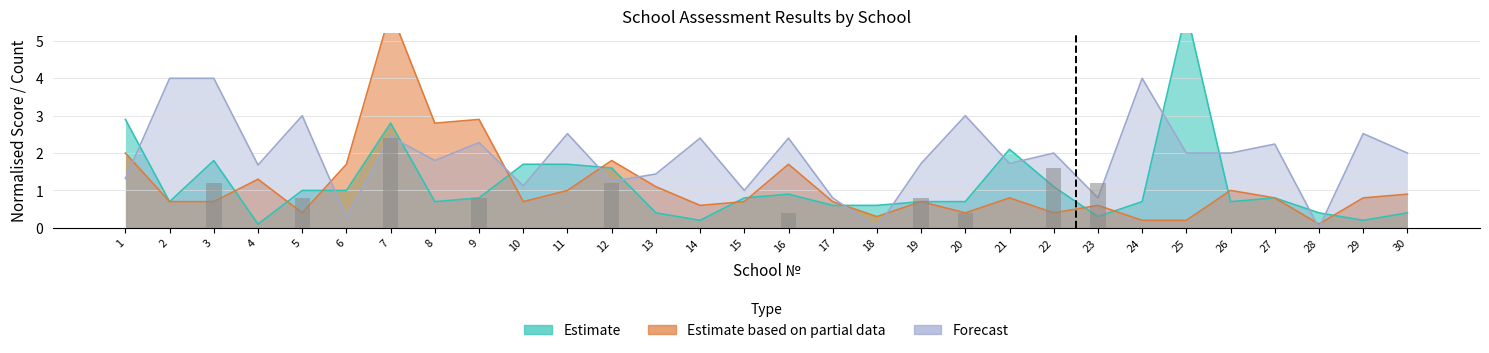

At which category is the sum across all series the highest?

7